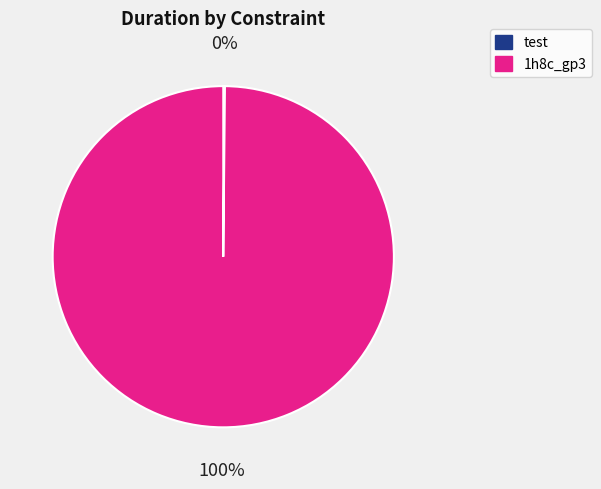

To the nearest percent, what is the difference between the largest and smallest slice percentages?

100%